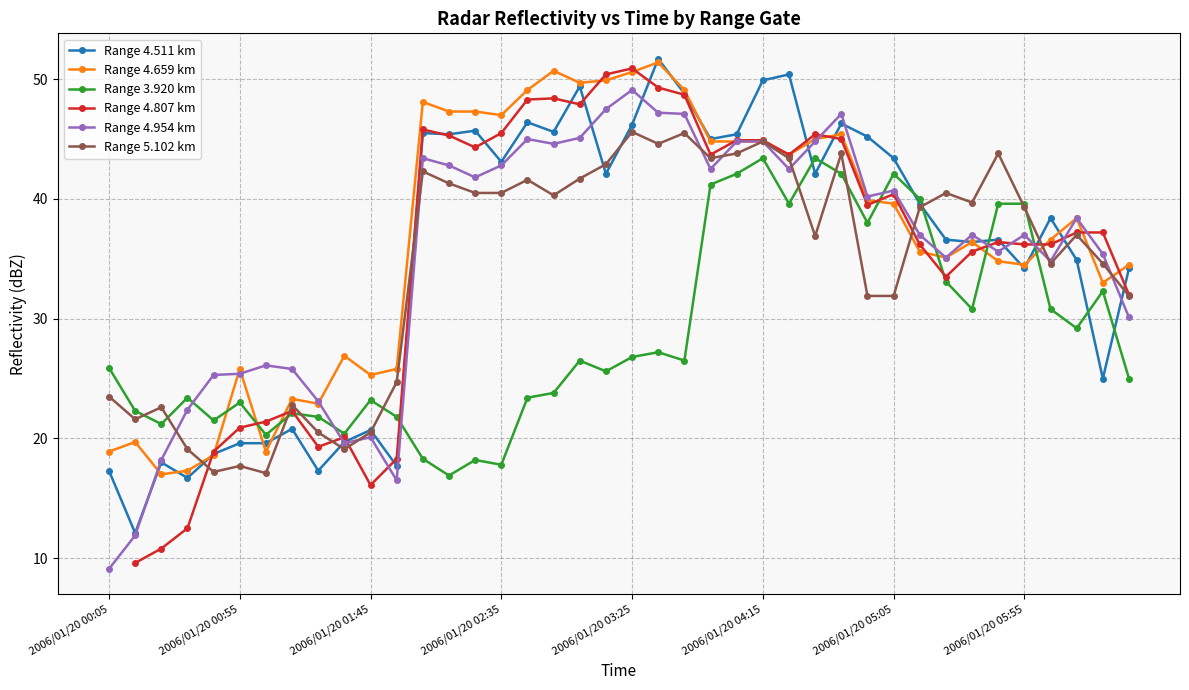

What is the minimum value for Range 5.102 km?

17.1